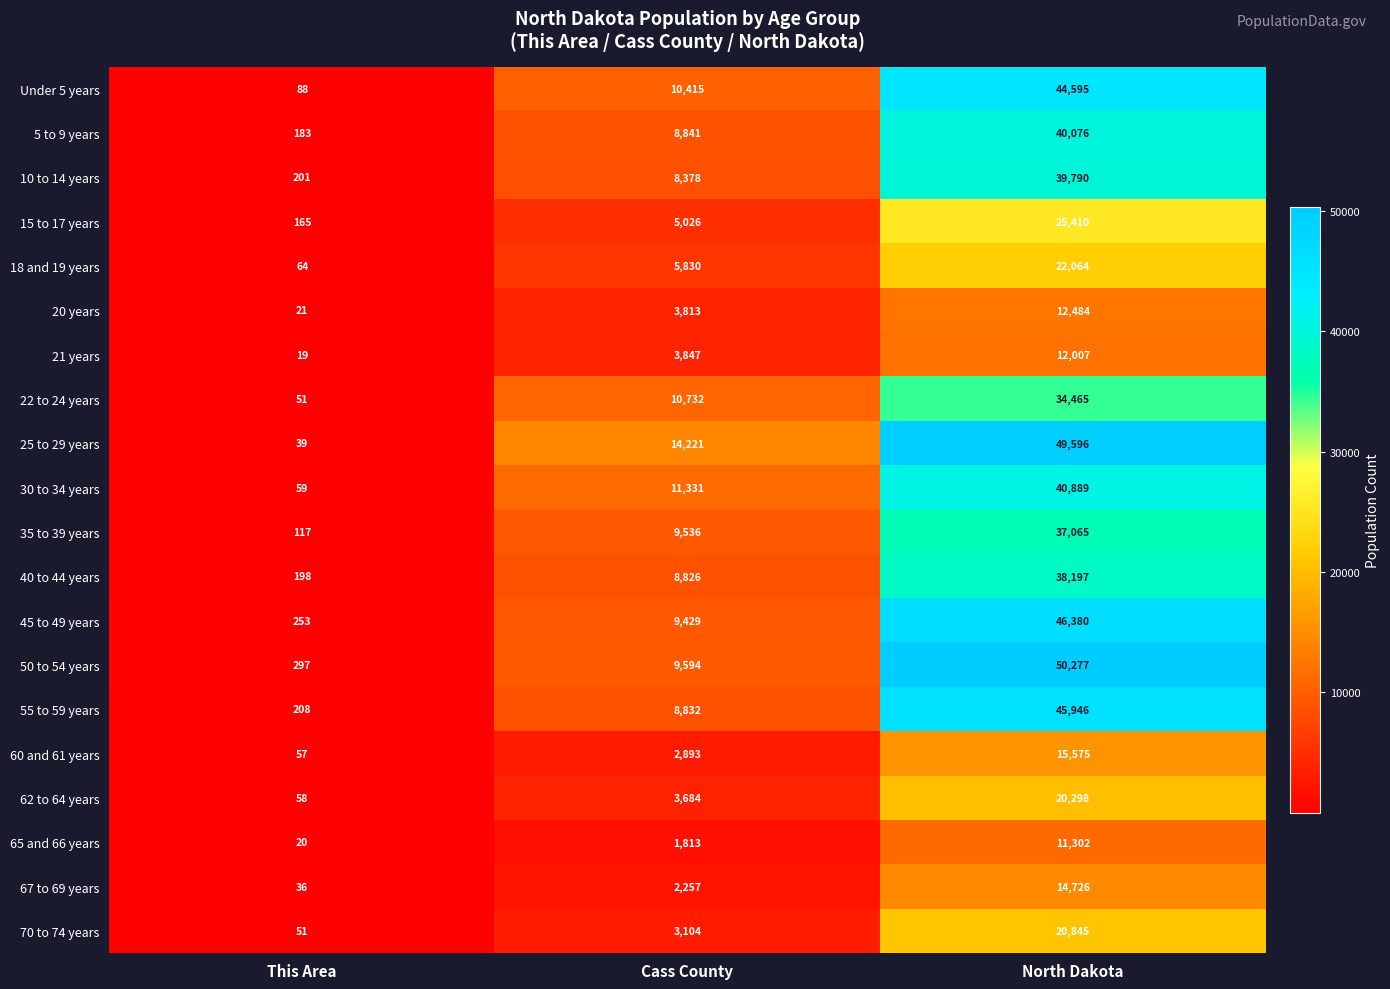

Rank the series by their maximum value, from lowest to highest.

65 and 66 years, 21 years, 20 years, 67 to 69 years, 60 and 61 years, 62 to 64 years, 70 to 74 years, 18 and 19 years, 15 to 17 years, 22 to 24 years, 35 to 39 years, 40 to 44 years, 10 to 14 years, 5 to 9 years, 30 to 34 years, Under 5 years, 55 to 59 years, 45 to 49 years, 25 to 29 years, 50 to 54 years